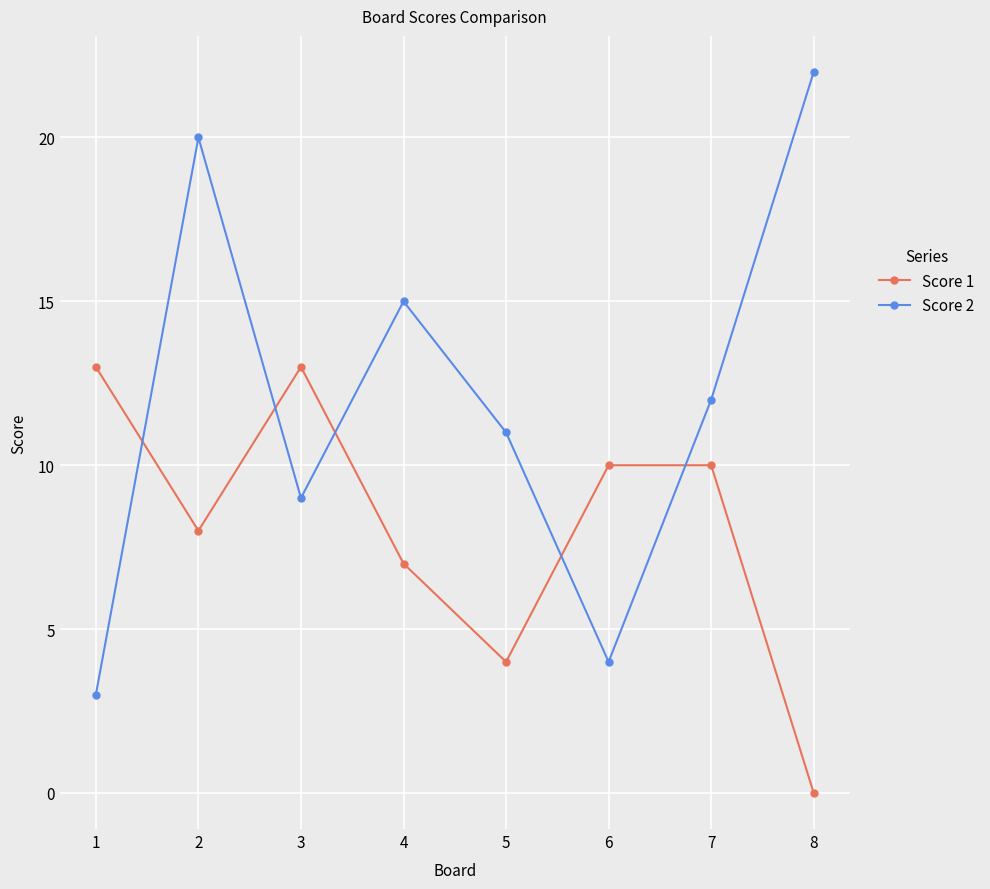

At which label does Score 1 reach its minimum?

8